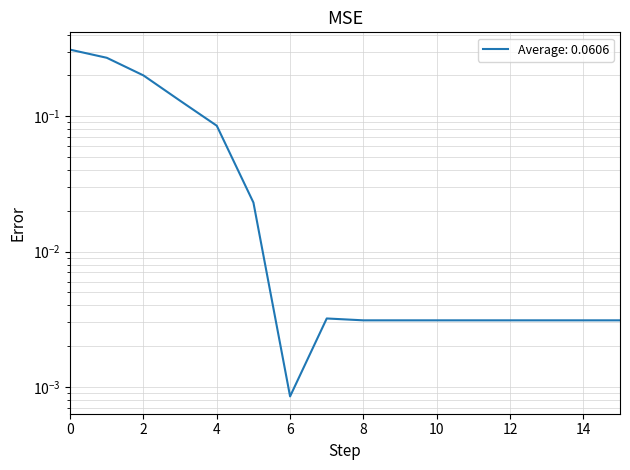

True or false: the data shows 0.0 at 13.

False